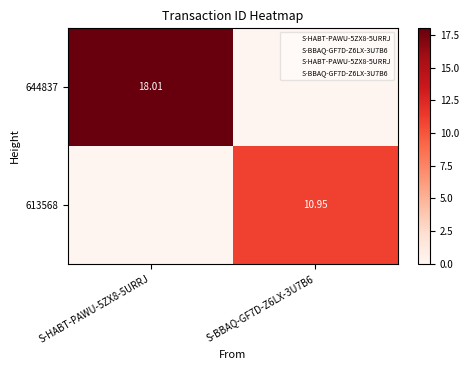

List the series in order of their peak value, highest first.

644837, 613568